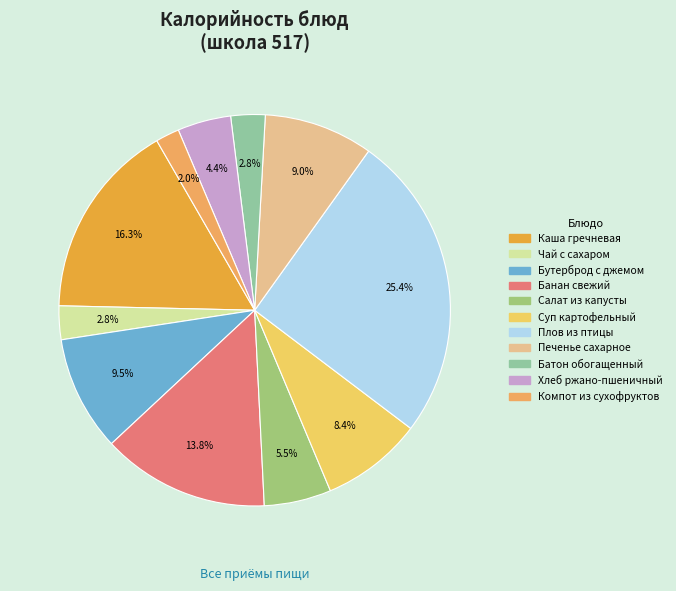

How many segments does this pie chart have?

11